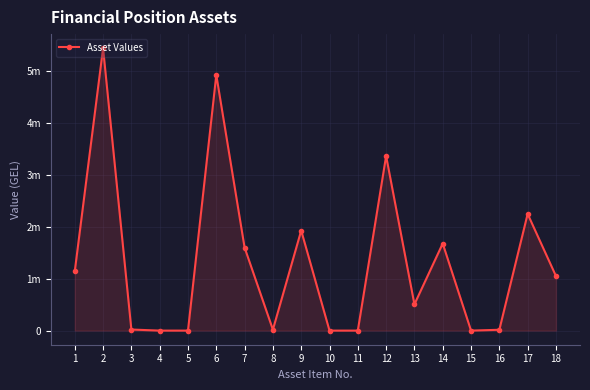

What is the maximum value shown in the chart?

5434779.2